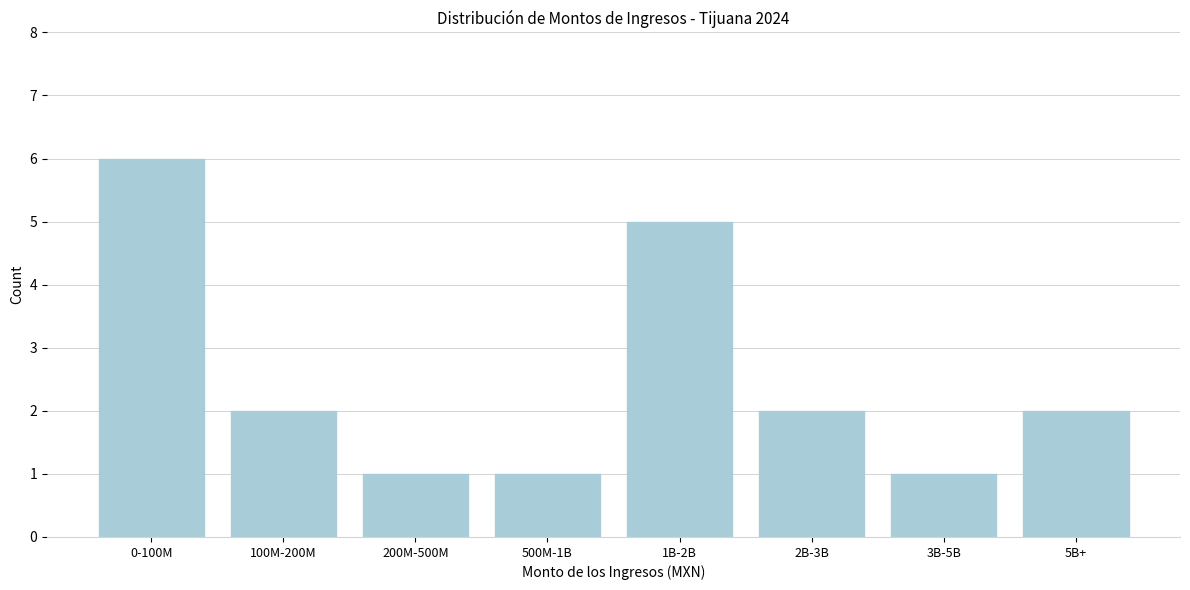

Reading right to left, transcribe all the data shown in this chart.

5B+=2	3B-5B=1	2B-3B=2	1B-2B=5	500M-1B=1	200M-500M=1	100M-200M=2	0-100M=6